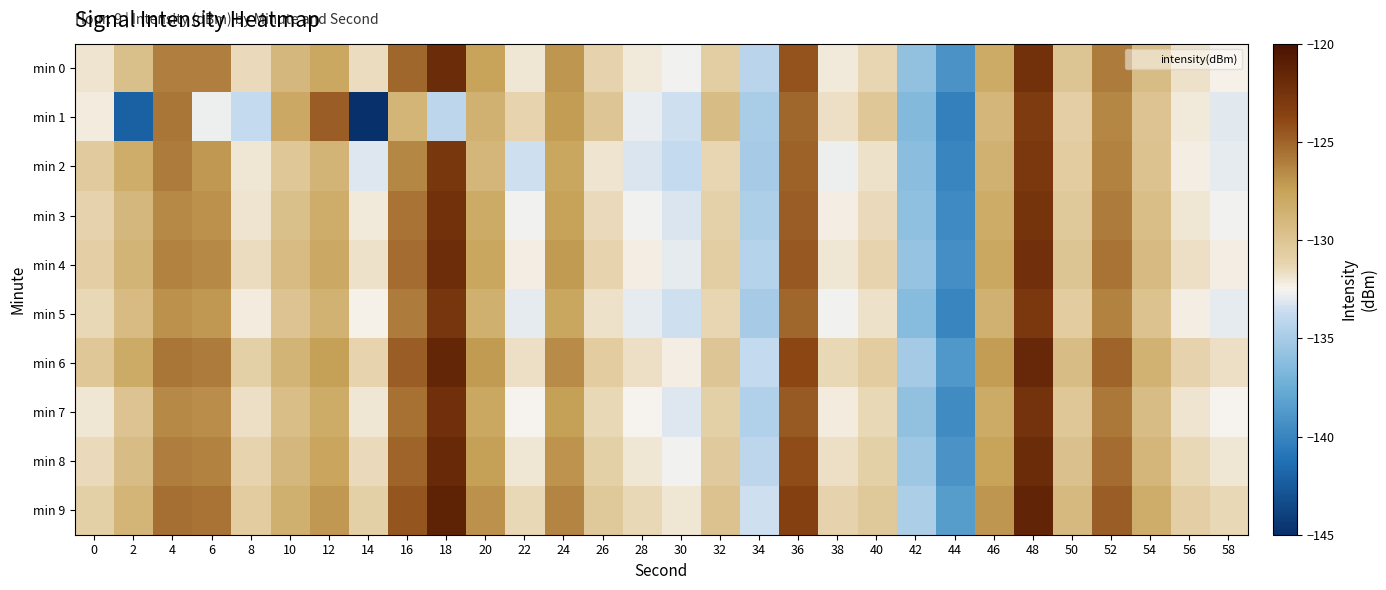

At which category does the chart reach its peak across all series?

18